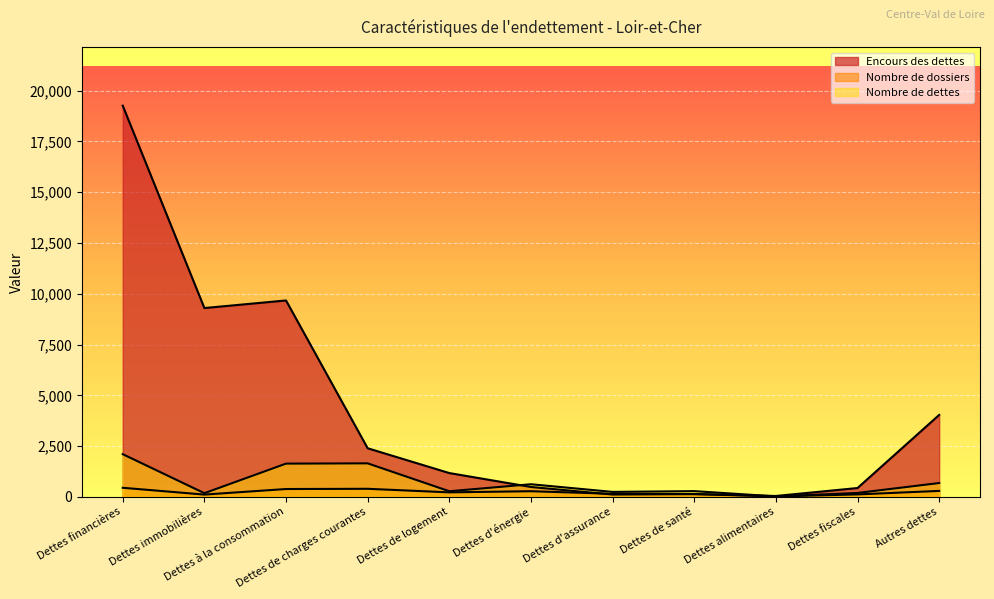

True or false: Nombre de dossiers and Nombre de dettes cross at least once.

False